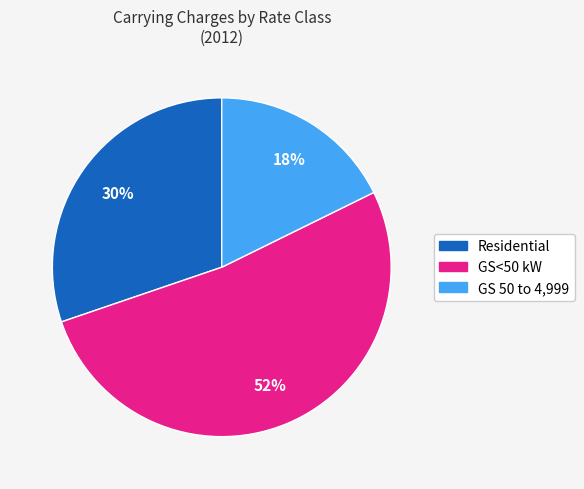

How many segments does this pie chart have?

3